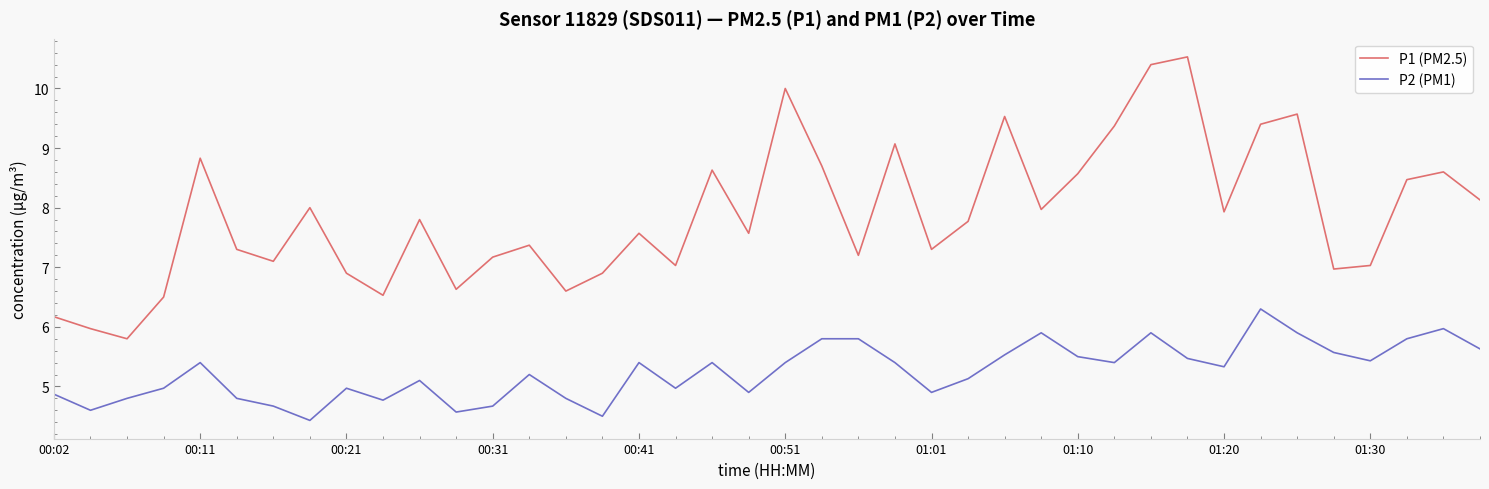

True or false: P2 (PM1) and P1 (PM2.5) intersect in this chart.

False